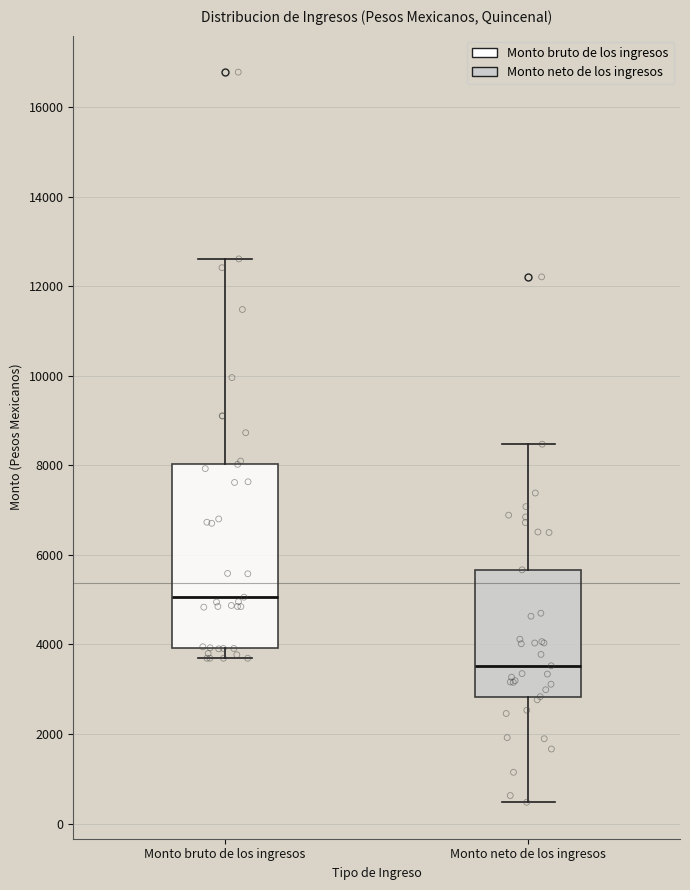

Which box has the lowest median line?

Monto neto de los ingresos